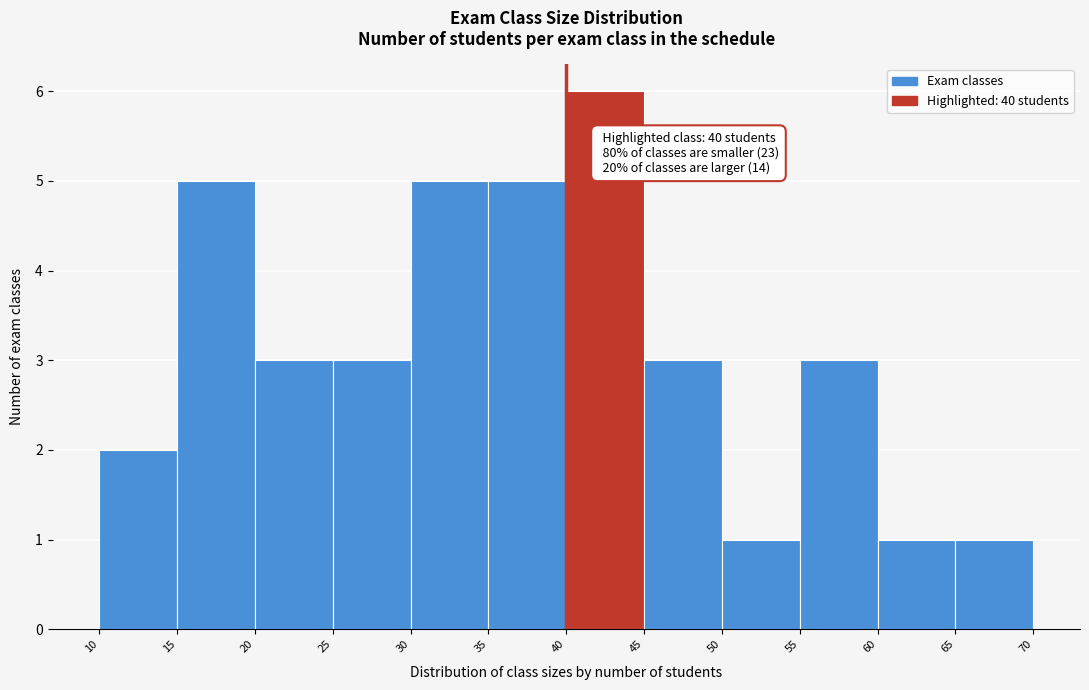

Which range on the x-axis has the tallest bar?

40 to 45